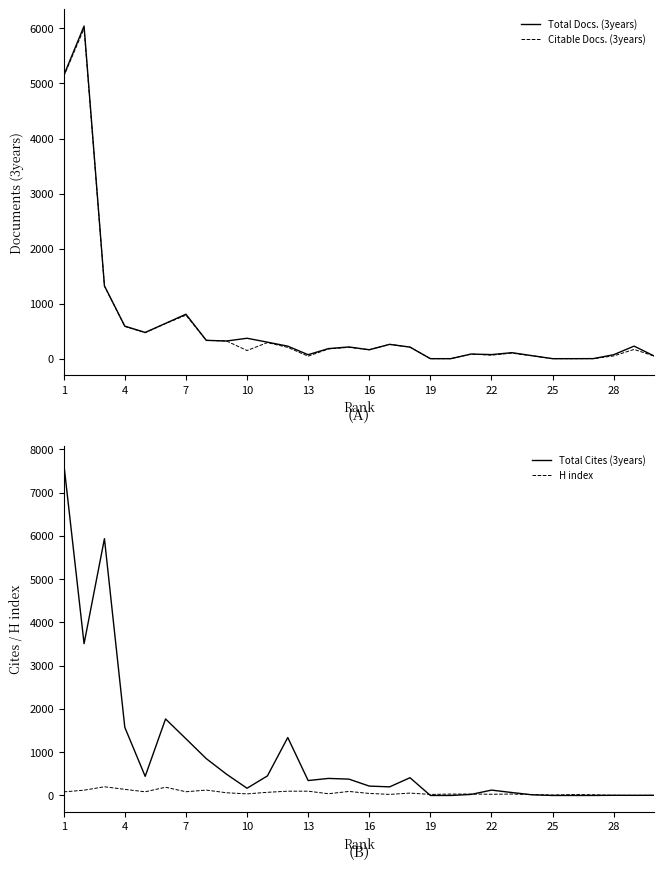

Which series has the largest total across all categories?

Total Cites (3years)